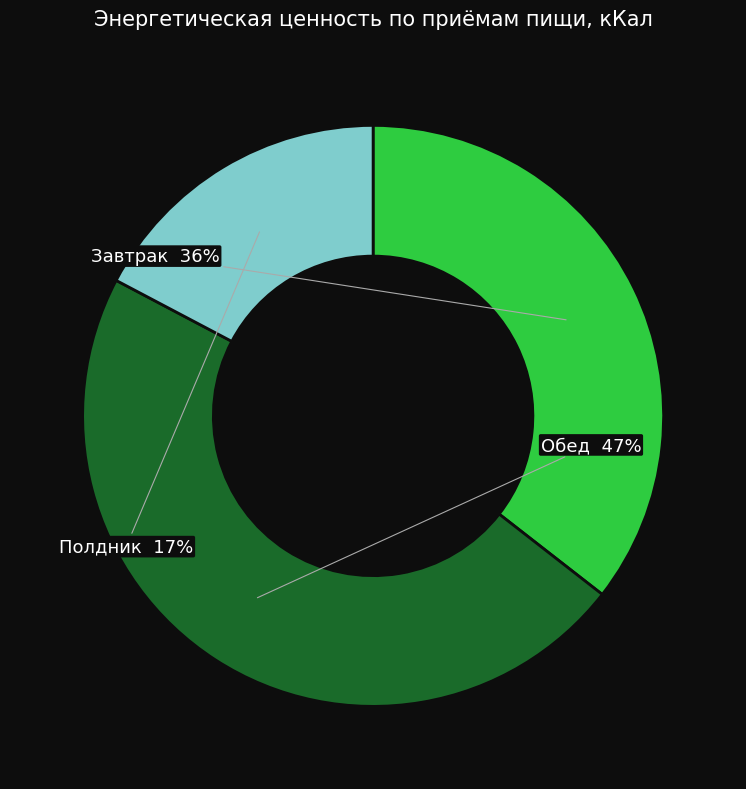

How many slices are in this pie chart?

3